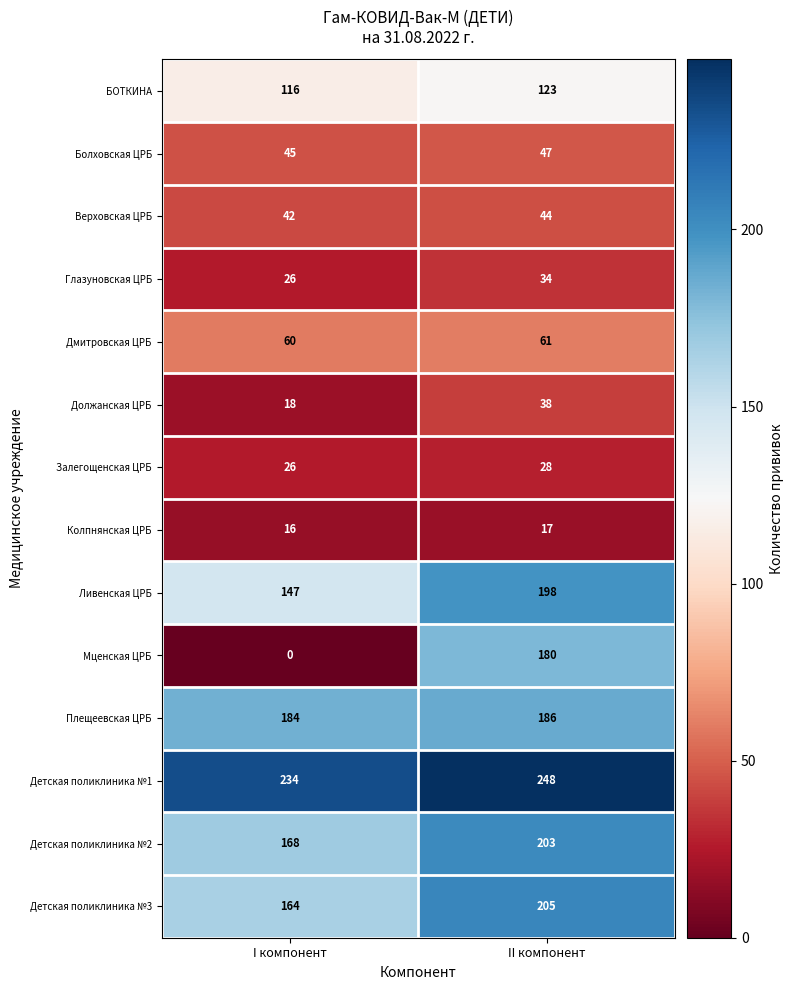

Which series has the largest total across all categories?

Детская поликлиника №1